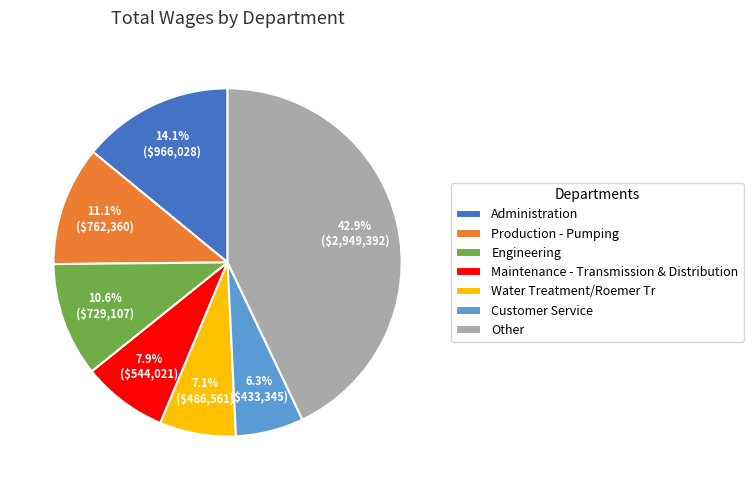

Which slice is the largest?

Other